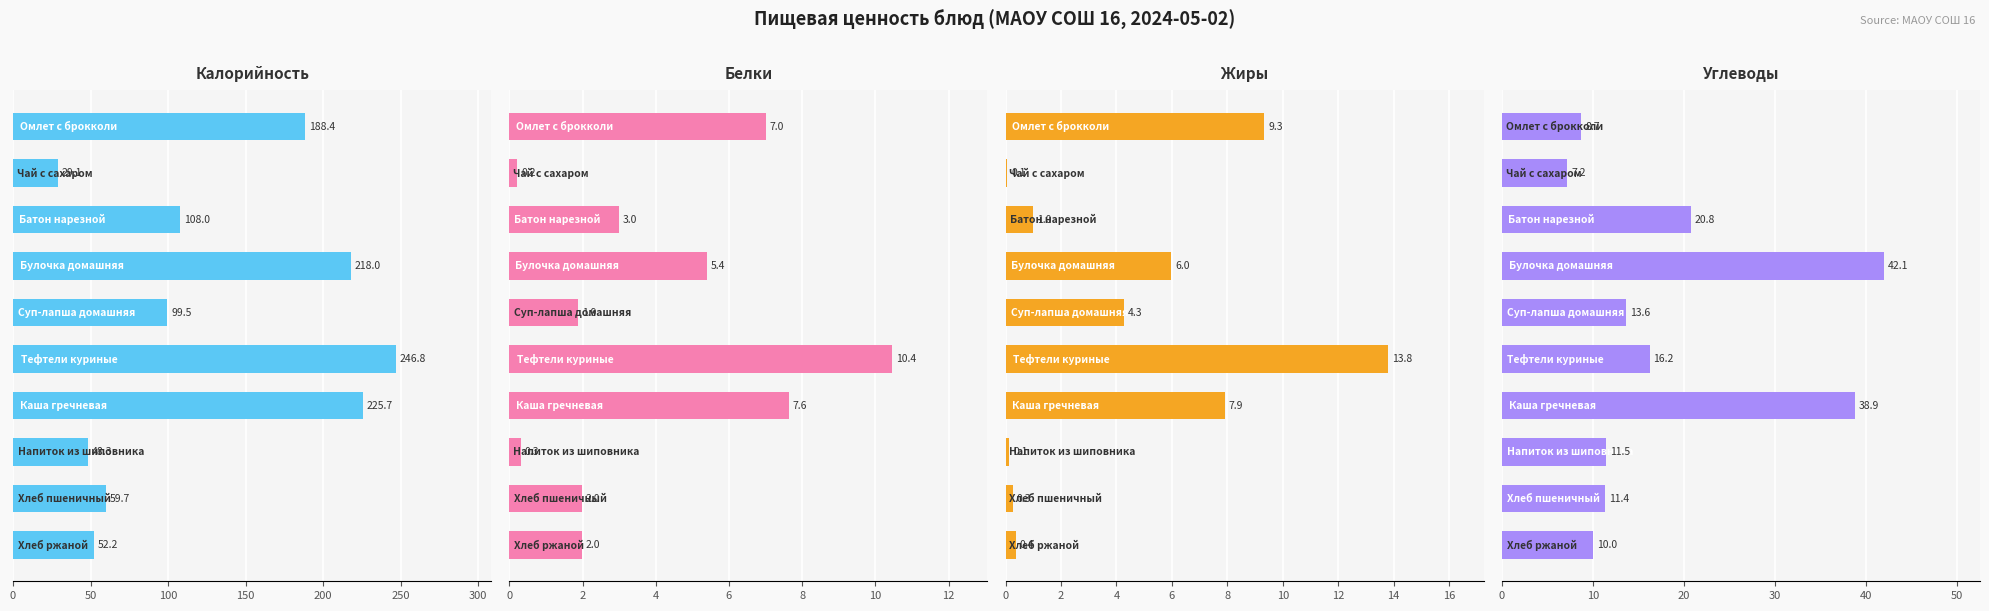

The Белки series shows 0.2 at 50. True or false?

True